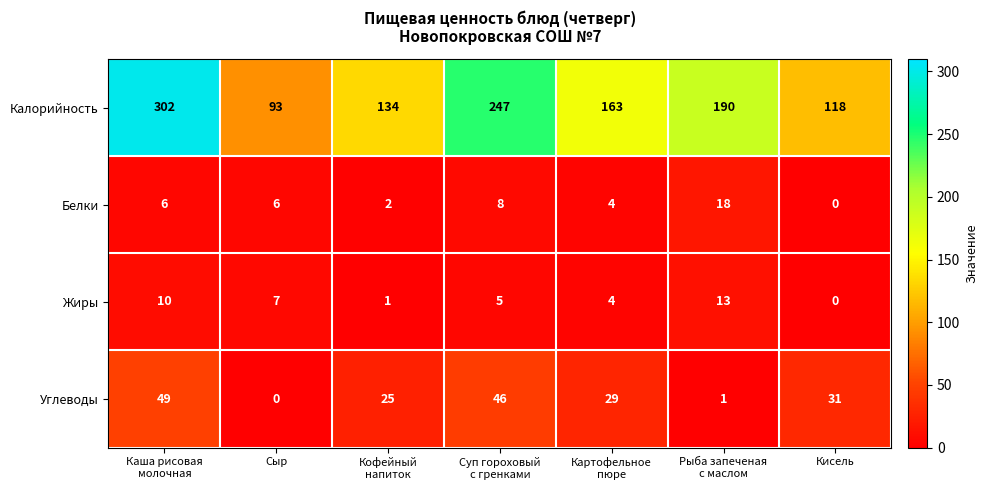

Is it true that Жиры equals 7 at Сыр?

True